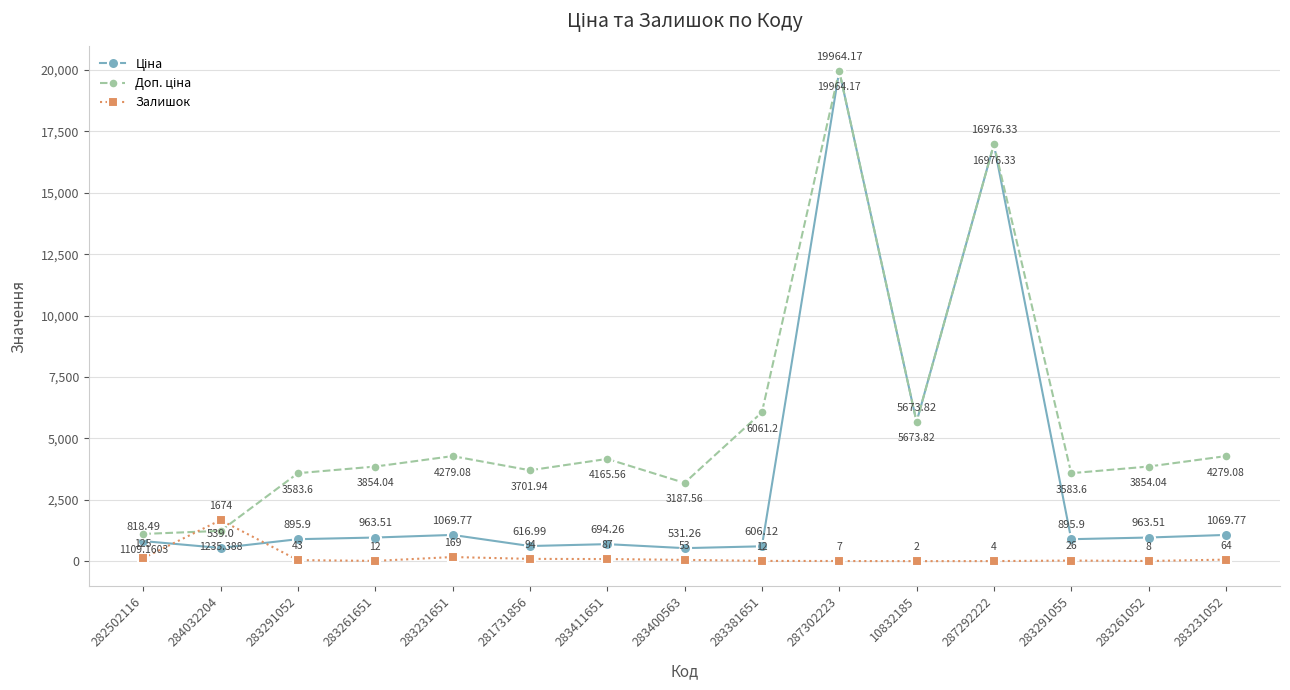

At which category does Залишок reach its first local peak?

284032204